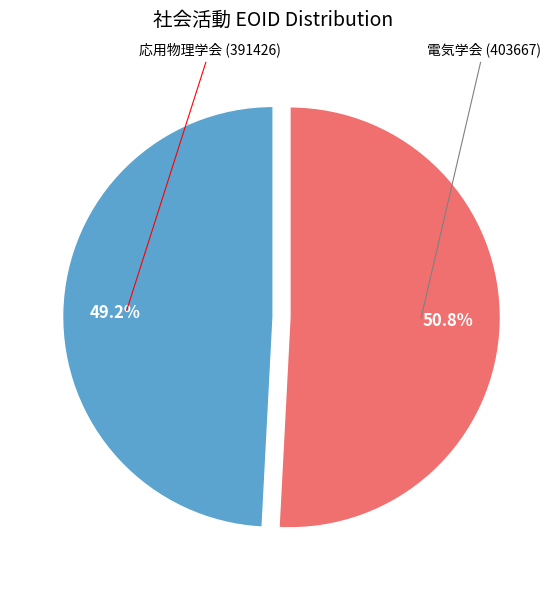

Is there a majority slice in this chart?

Yes